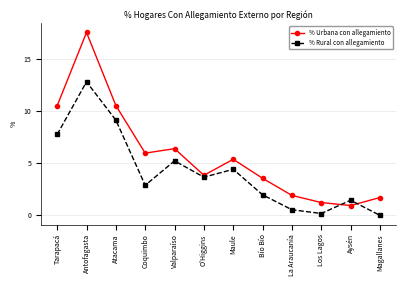

Which series has the largest range (max minus min)?

% Urbana con allegamiento